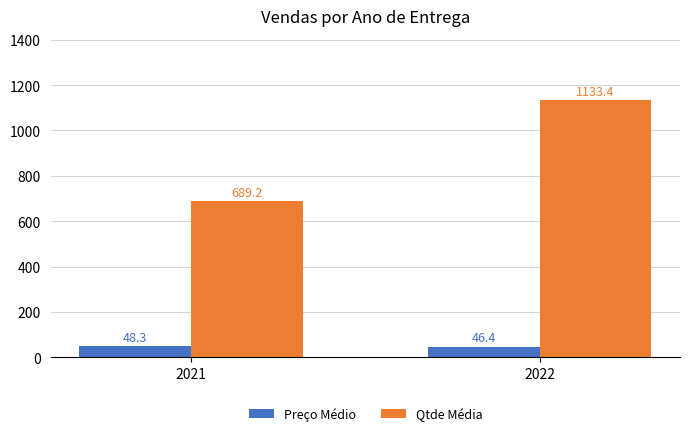

How many values in the Qtde Média series exceed 1133?

1